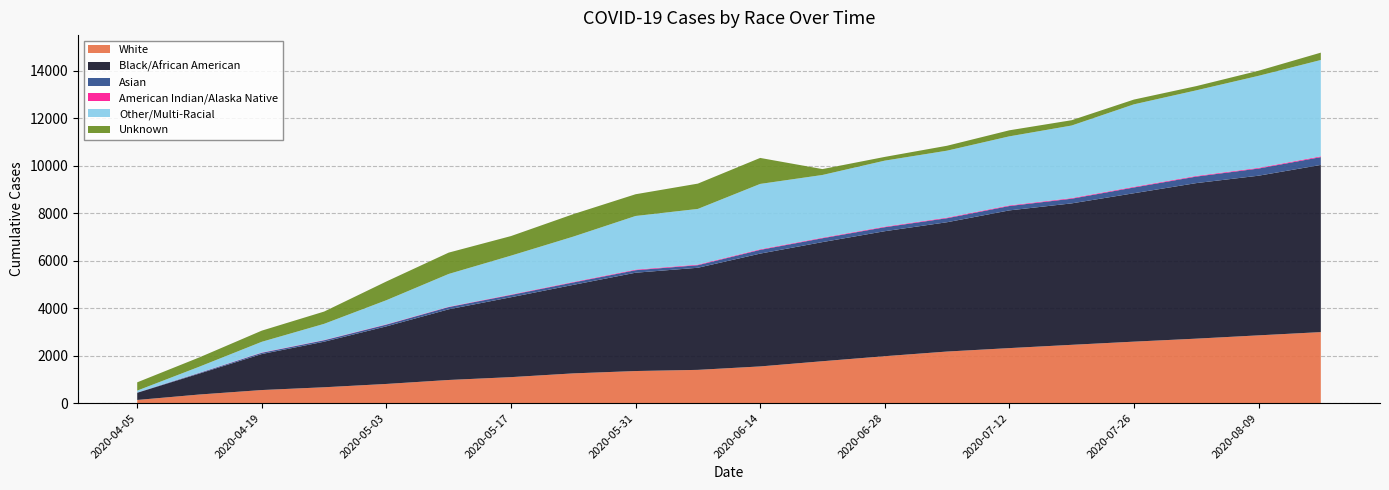

Reading left to right, list all the values displayed in this chart.

White: 2020-04-05=135	2020-04-12=365	2020-04-19=553	2020-04-26=670	2020-05-03=810	2020-05-10=977	2020-05-17=1097	2020-05-24=1255	2020-05-31=1354	2020-06-07=1403	2020-06-14=1548	2020-06-21=1767	2020-06-28=1979	2020-07-05=2175	2020-07-12=2320	2020-07-19=2458	2020-07-26=2592	2020-08-02=2718	2020-08-09=2857	2020-08-16=2994
Black/African American: 2020-04-05=303	2020-04-12=884	2020-04-19=1517	2020-04-26=1919	2020-05-03=2426	2020-05-10=2977	2020-05-17=3366	2020-05-24=3729	2020-05-31=4142	2020-06-07=4302	2020-06-14=4753	2020-06-21=5019	2020-06-28=5266	2020-07-05=5448	2020-07-12=5802	2020-07-19=5959	2020-07-26=6253	2020-08-02=6553	2020-08-09=6726	2020-08-16=7043
Asian: 2020-04-05=12	2020-04-12=29	2020-04-19=54	2020-04-26=62	2020-05-03=74	2020-05-10=95	2020-05-17=96	2020-05-24=102	2020-05-31=106	2020-06-07=108	2020-06-14=157	2020-06-21=163	2020-06-28=168	2020-07-05=170	2020-07-12=184	2020-07-19=197	2020-07-26=243	2020-08-02=275	2020-08-09=302	2020-08-16=330
American Indian/Alaska Native: 2020-04-05=1	2020-04-12=6	2020-04-19=12	2020-04-26=11	2020-05-03=14	2020-05-10=14	2020-05-17=19	2020-05-24=22	2020-05-31=26	2020-06-07=26	2020-06-14=26	2020-06-21=25	2020-06-28=26	2020-07-05=27	2020-07-12=28	2020-07-19=28	2020-07-26=29	2020-08-02=29	2020-08-09=30	2020-08-16=34
Other/Multi-Racial: 2020-04-05=78	2020-04-12=256	2020-04-19=450	2020-04-26=680	2020-05-03=1014	2020-05-10=1381	2020-05-17=1637	2020-05-24=1909	2020-05-31=2258	2020-06-07=2345	2020-06-14=2753	2020-06-21=2640	2020-06-28=2779	2020-07-05=2818	2020-07-12=2907	2020-07-19=3055	2020-07-26=3473	2020-08-02=3604	2020-08-09=3876	2020-08-16=4057
Unknown: 2020-04-05=349	2020-04-12=391	2020-04-19=470	2020-04-26=517	2020-05-03=789	2020-05-10=899	2020-05-17=825	2020-05-24=946	2020-05-31=916	2020-06-07=1066	2020-06-14=1095	2020-06-21=248	2020-06-28=157	2020-07-05=207	2020-07-12=255	2020-07-19=224	2020-07-26=201	2020-08-02=178	2020-08-09=214	2020-08-16=310